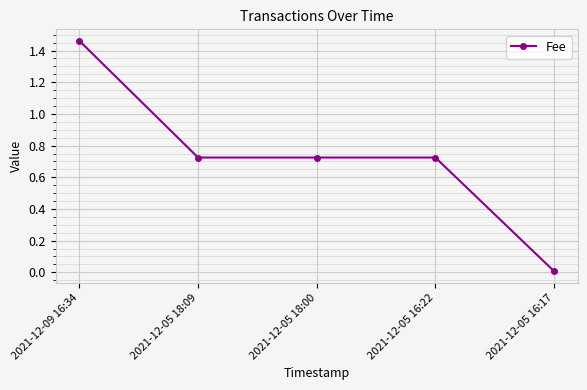

Which has a higher value, 2021-12-05 16:17 or 2021-12-05 16:22?

2021-12-05 16:22